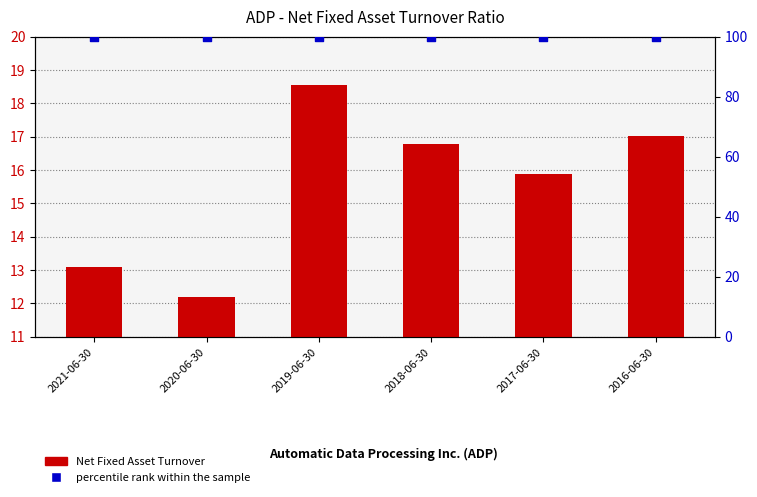

What is the total value across all series at 2021-06-30?

113.1